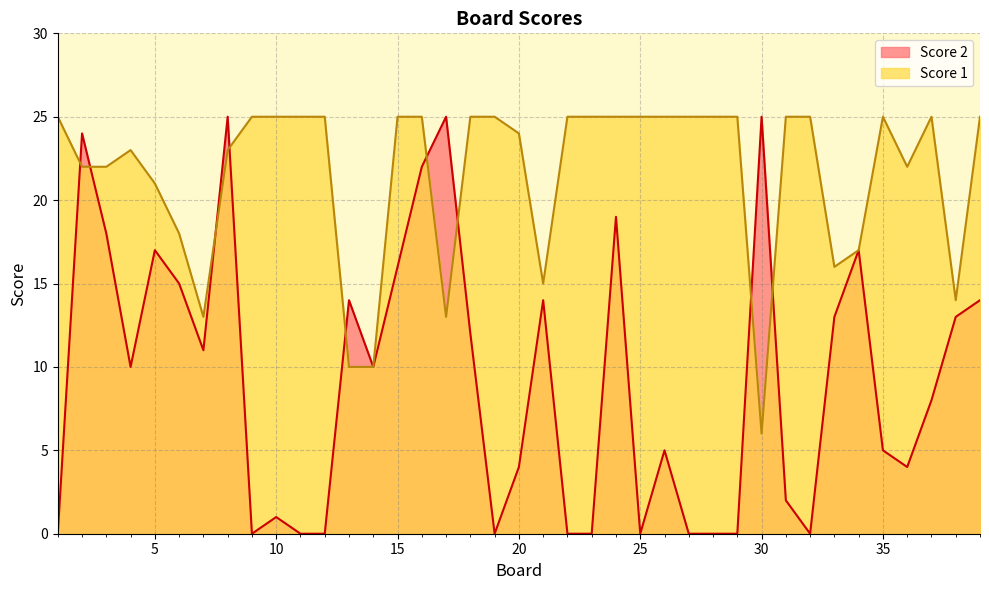

True or false: Score 2 has a value of -17 at 32.

False